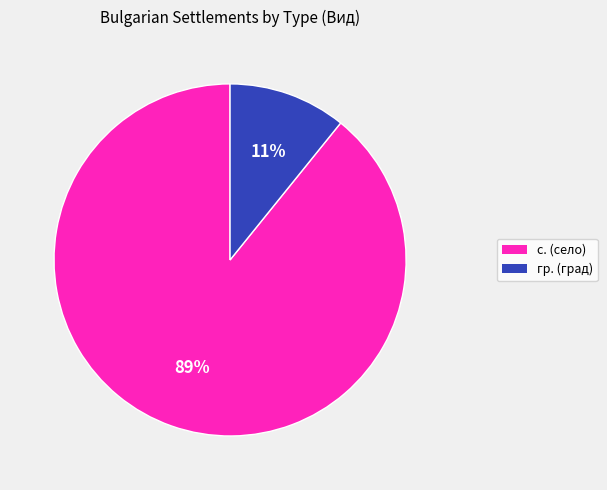

Is с. (село) the majority of the pie?

Yes